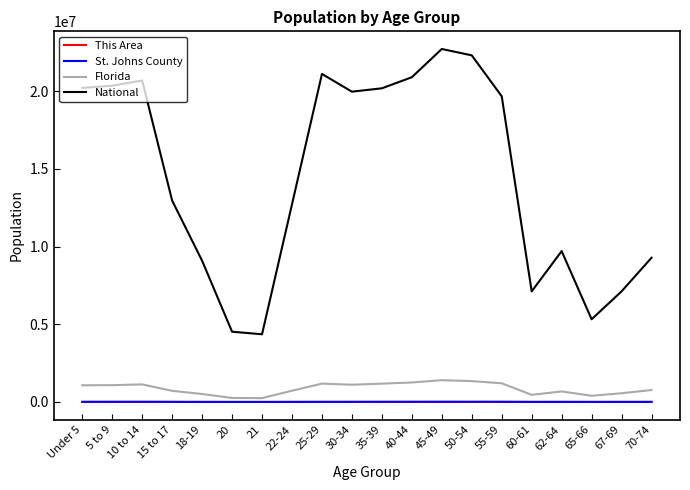

True or false: Florida and St. Johns County cross at least once.

False